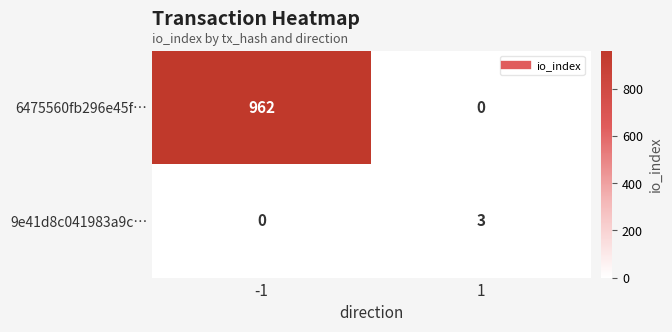

Between -1 and 1, which series saw the biggest shift?

6475560fb296e45f…